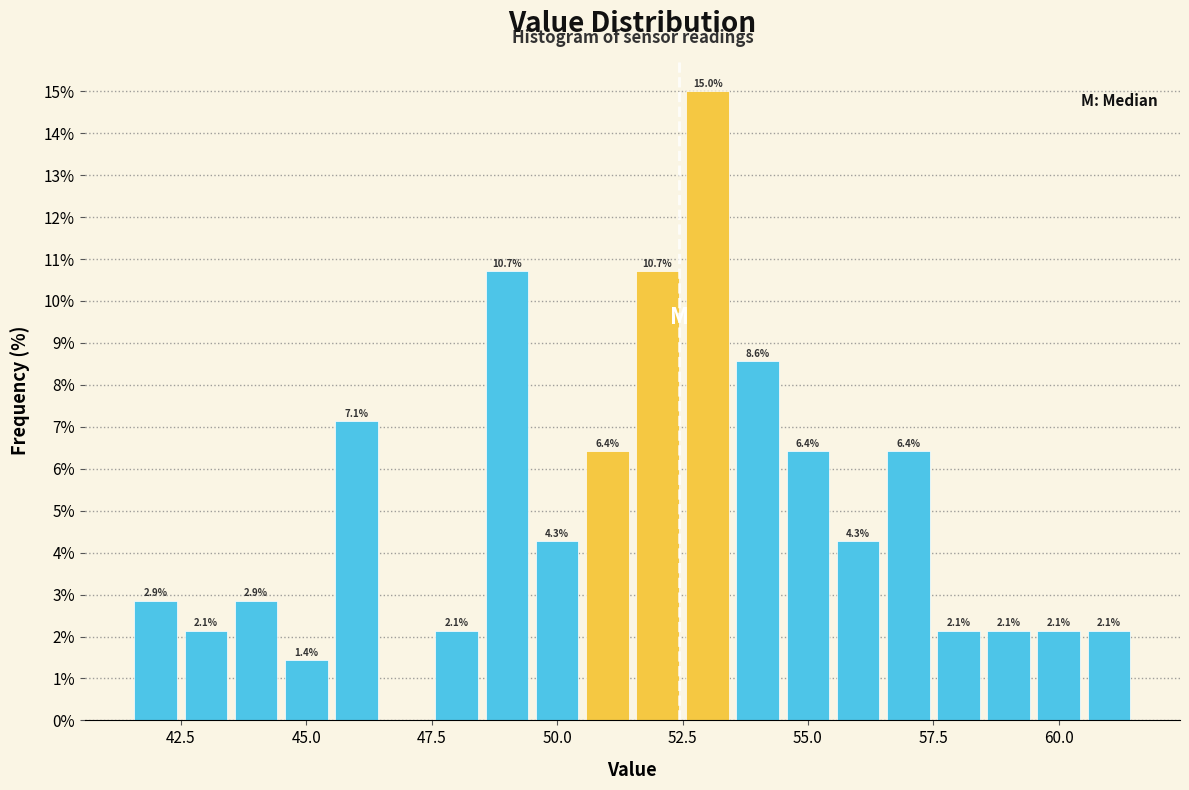

Read against the x-axis, roughly where is the centre of the tallest bar?

53.0